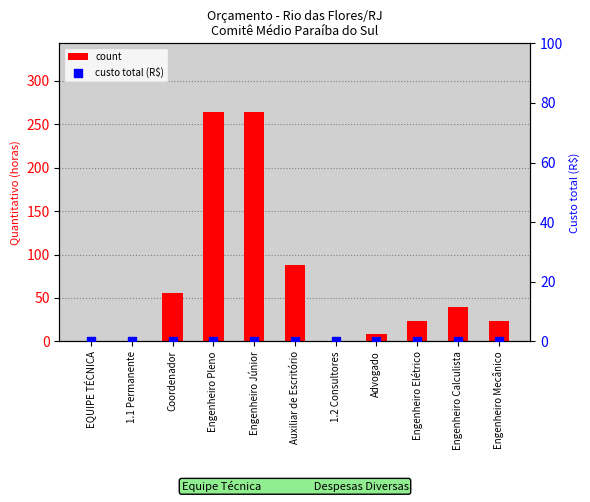

Which series contains the highest Y value?

count